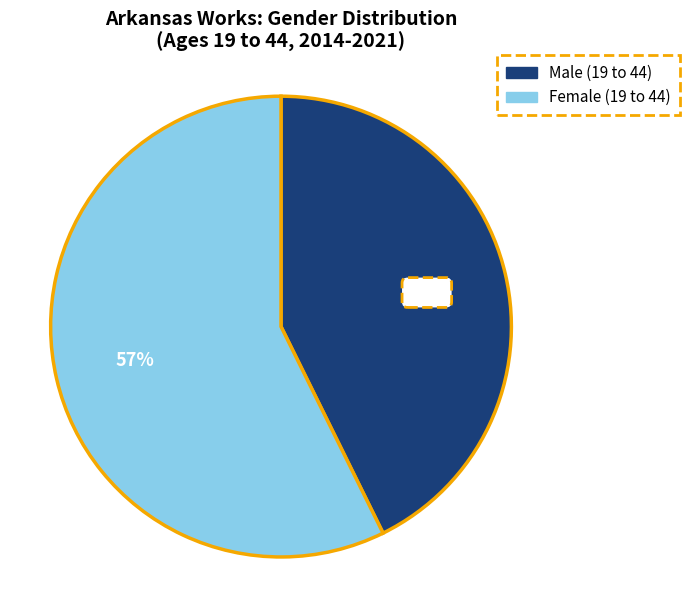

Does any single category account for the majority?

Yes